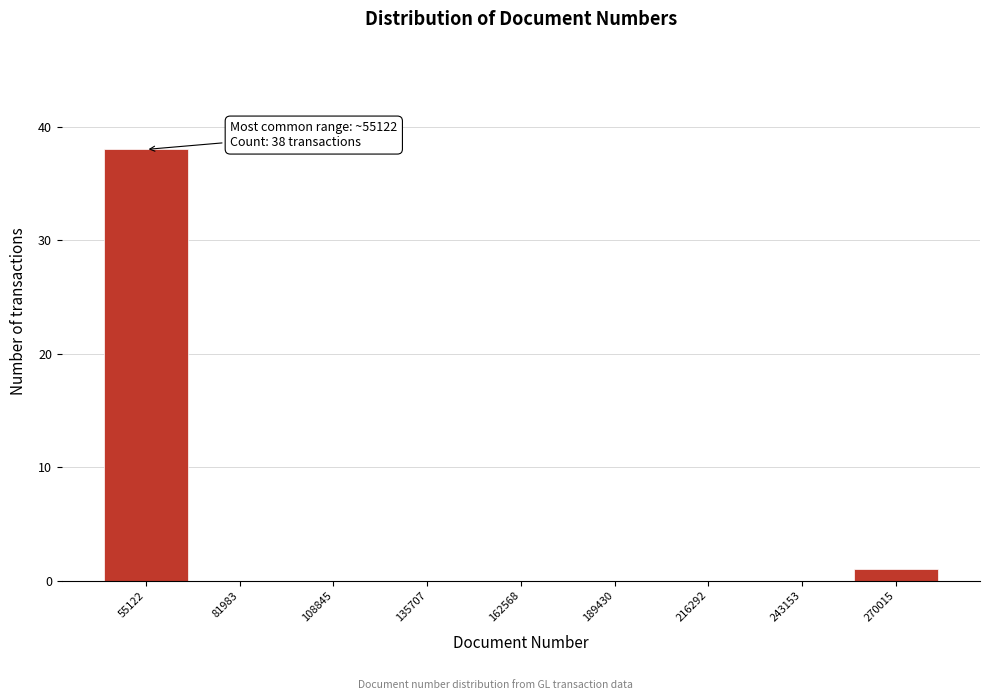

Reading left to right, list all the values displayed in this chart.

55122=38	81983=0	108845=0	135707=0	162568=0	189430=0	216292=0	243153=0	270015=1